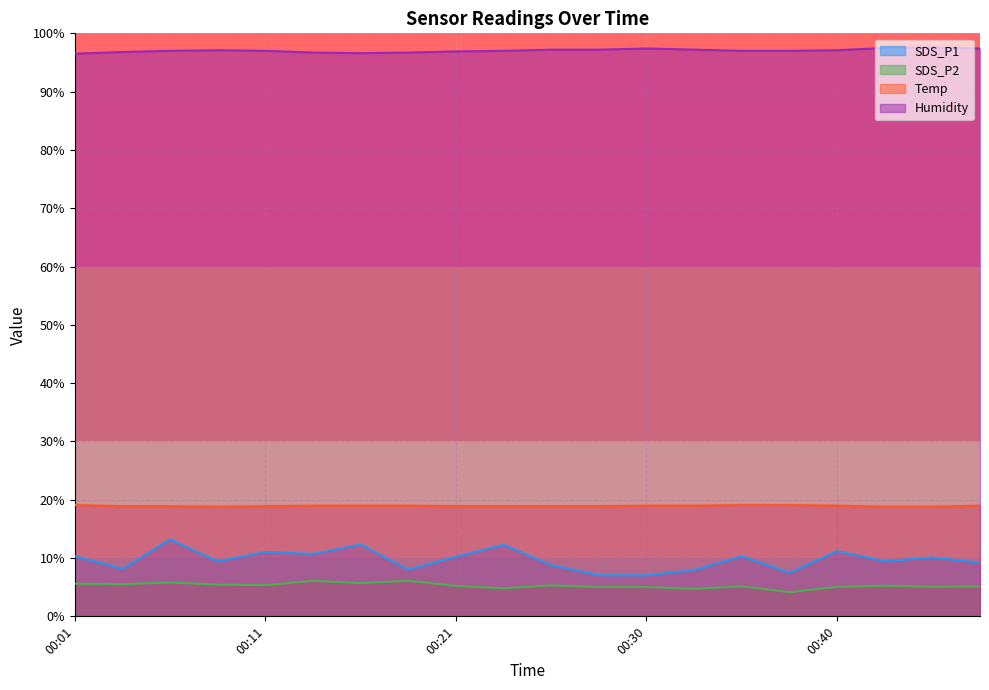

What is the minimum value for SDS_P1?

7.0